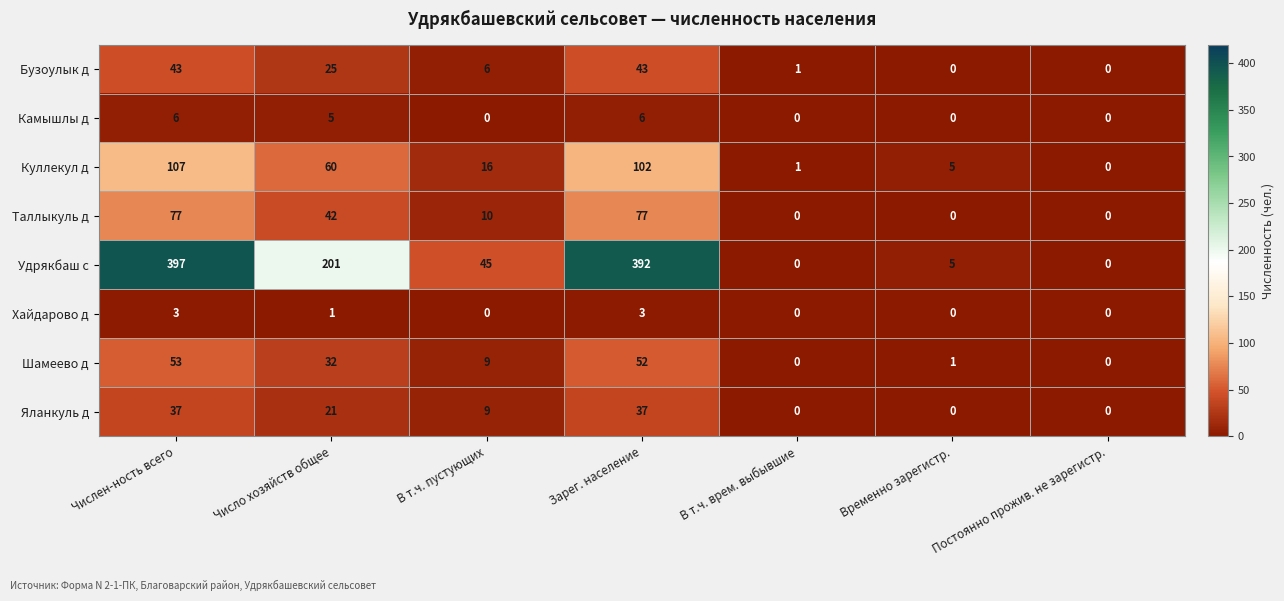

At how many categories does at least one series exceed 380?

2